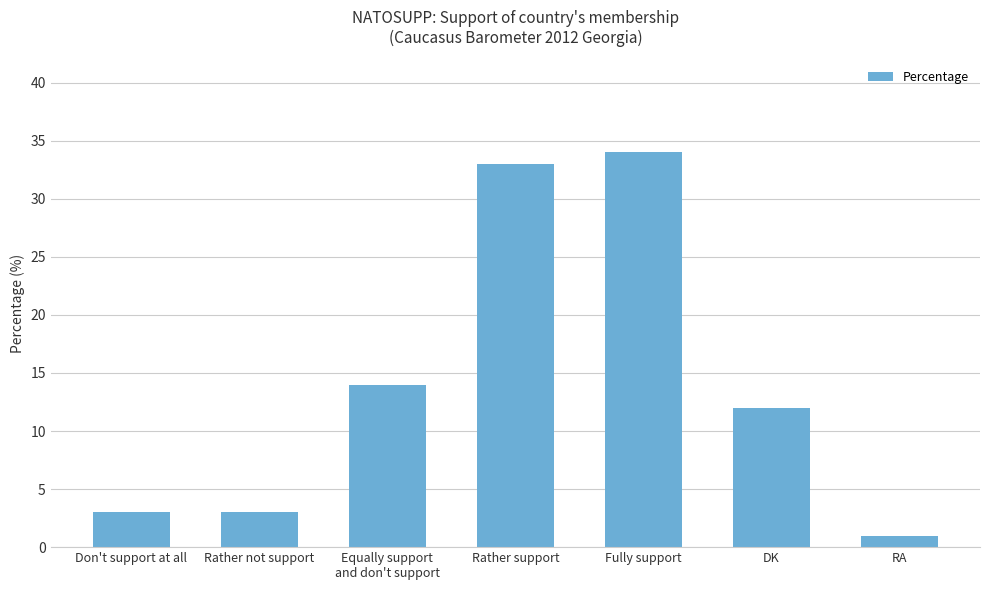

What value does the data have at RA?

1